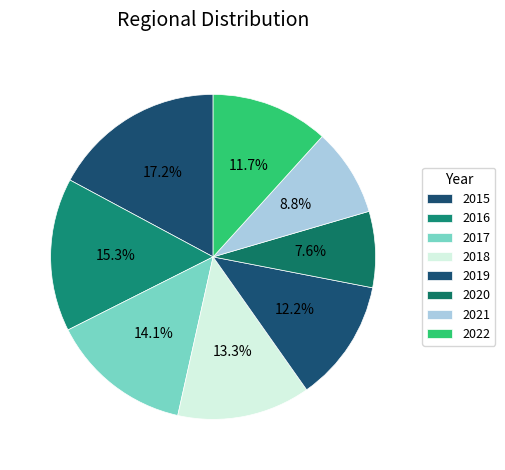

Is 2020 the majority of the pie?

No